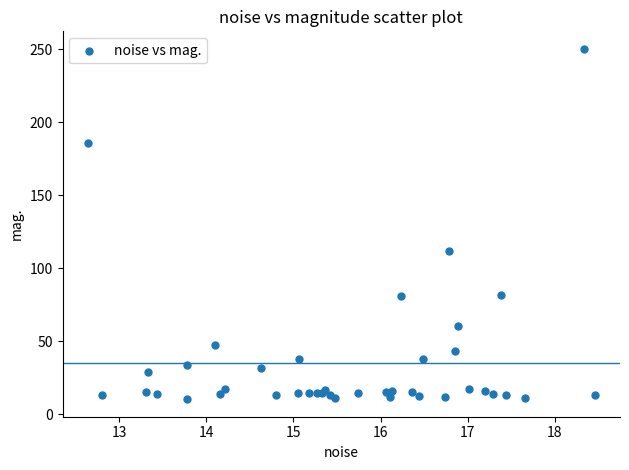

What Y value in the scatter plot is closest to 130?

111.7